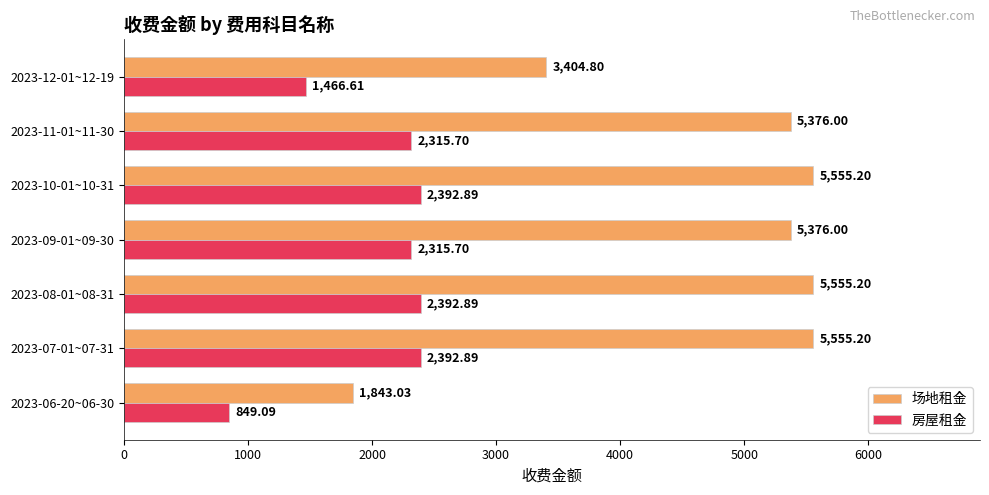

How many data points in 房屋租金 are above 2315?

5